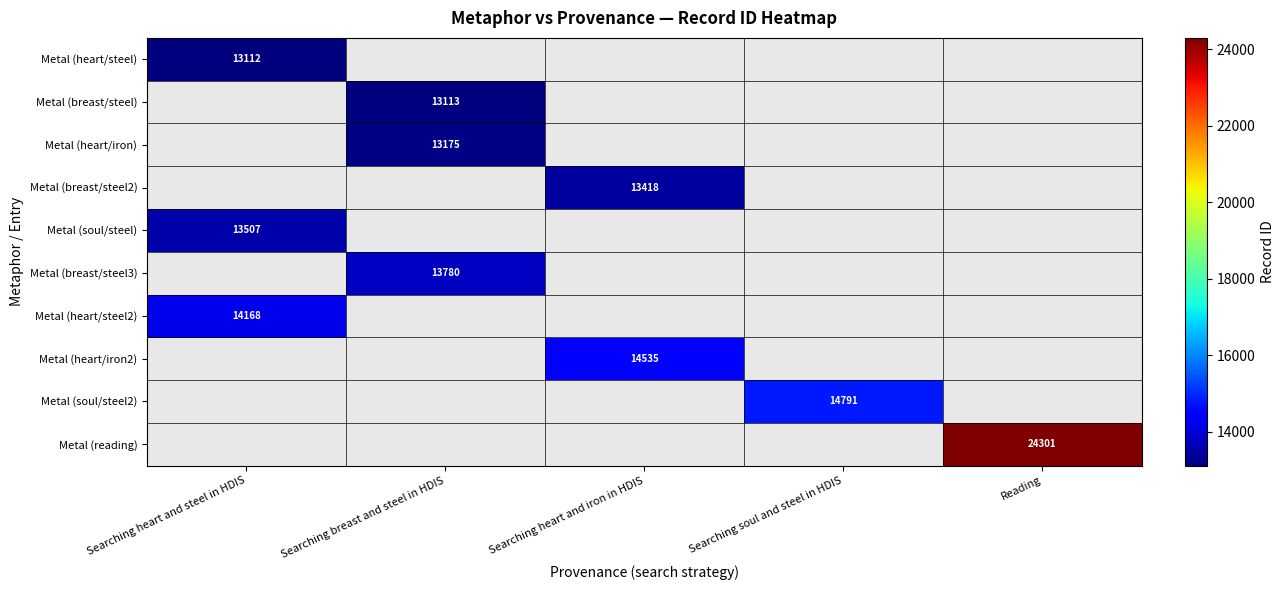

True or false: Metal (breast/steel3) has a value of 13780 at Searching breast and steel in HDIS.

True